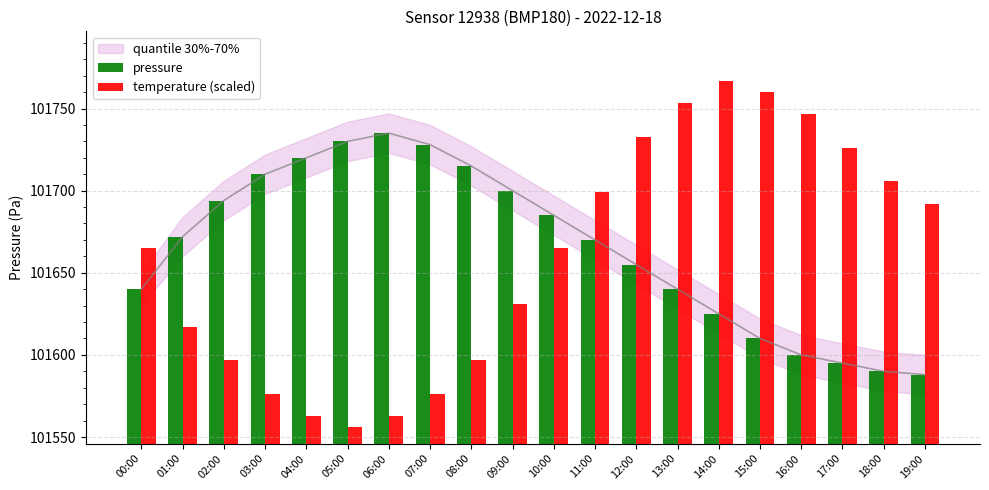

The value of pressure at 15:00 is 170860.8. True or false?

False